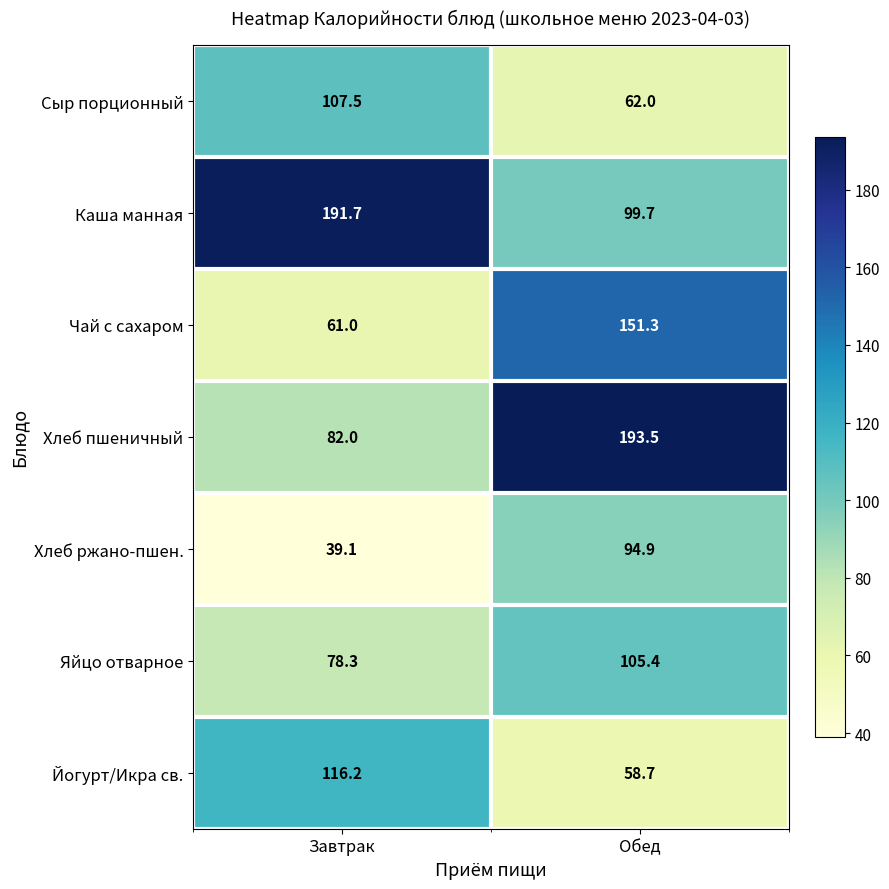

At how many categories does at least one series exceed 50?

2